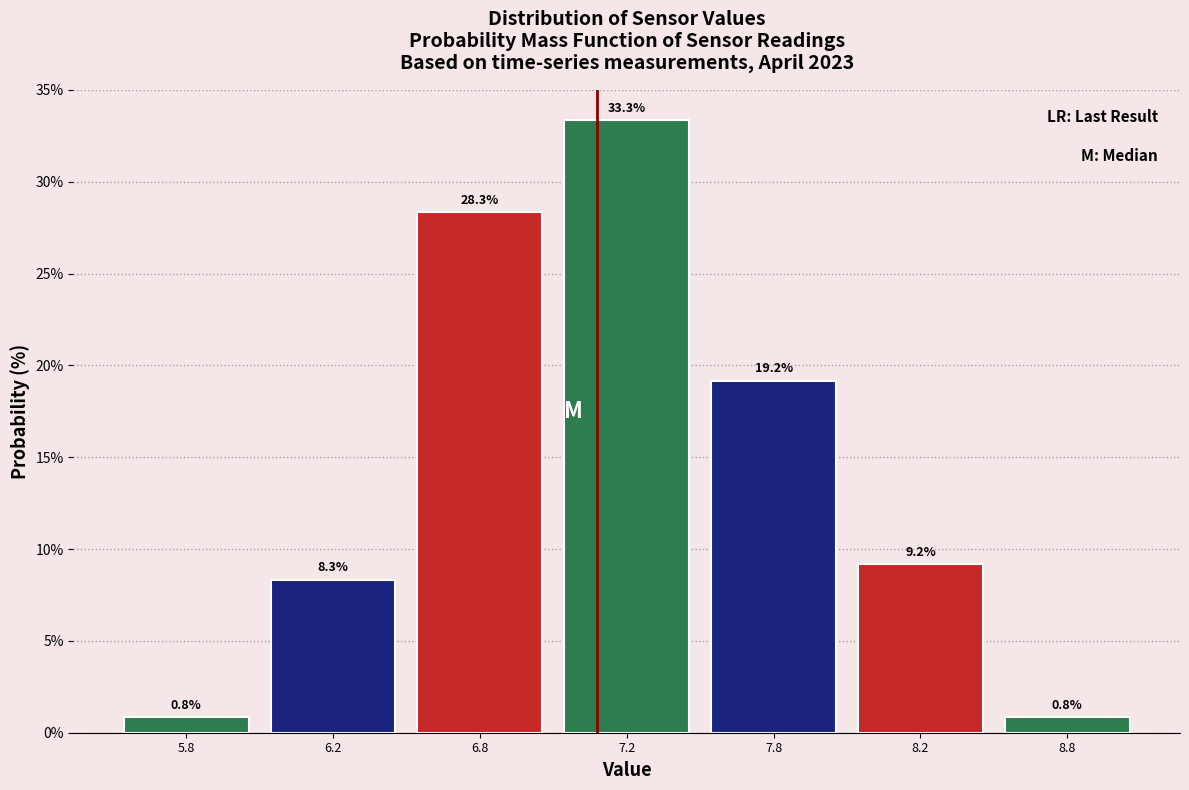

Reading left to right, what are all the values shown in this chart?

5.8=0.8	6.2=8.3	6.8=28.3	7.2=33.3	7.8=19.2	8.2=9.2	8.8=0.8